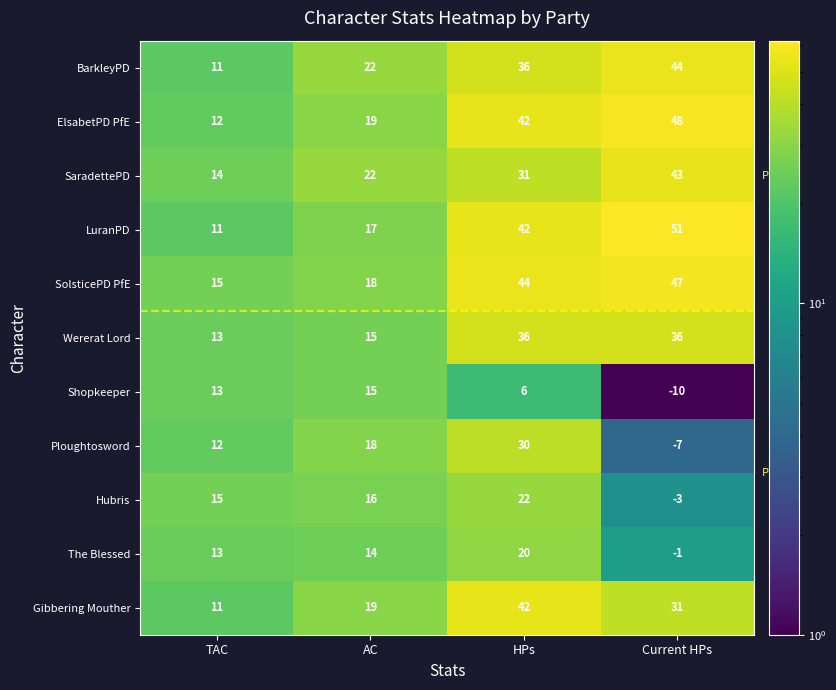

Is it true that ElsabetPD PfE equals 8 at AC?

False